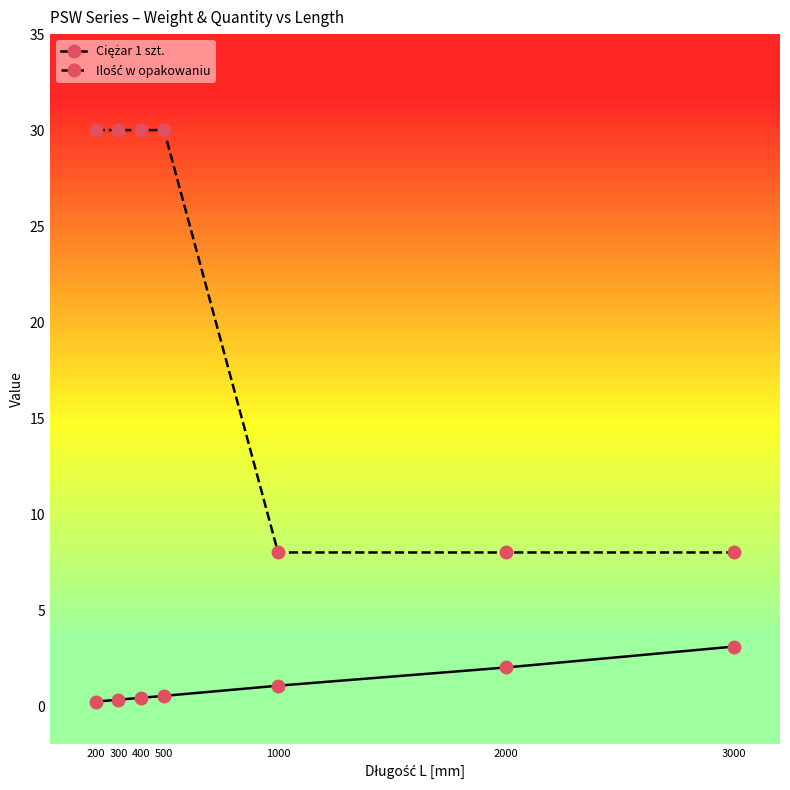

How many lines are shown in the chart?

2